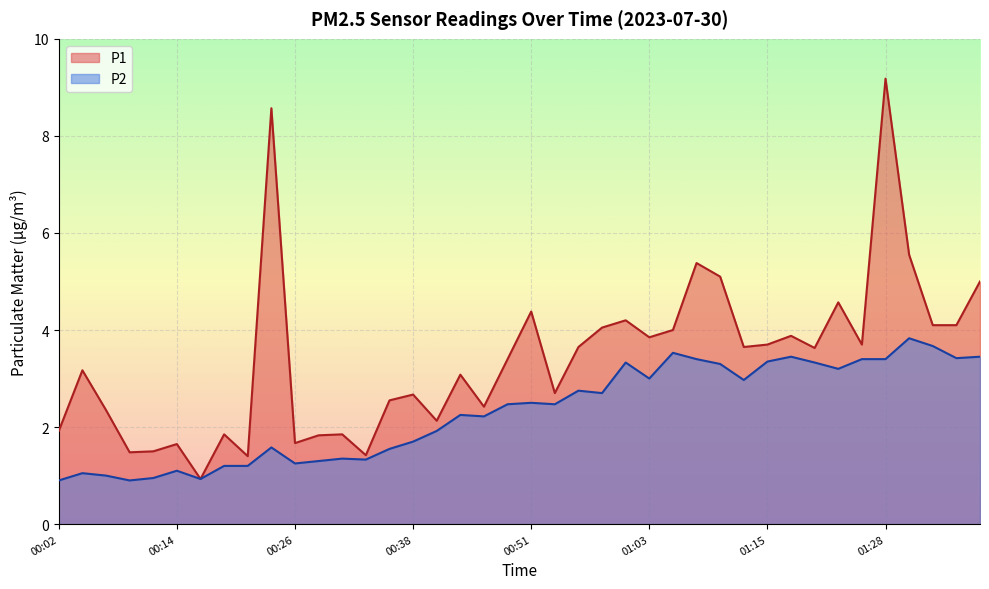

At which category does the chart reach its peak across all series?

01:28